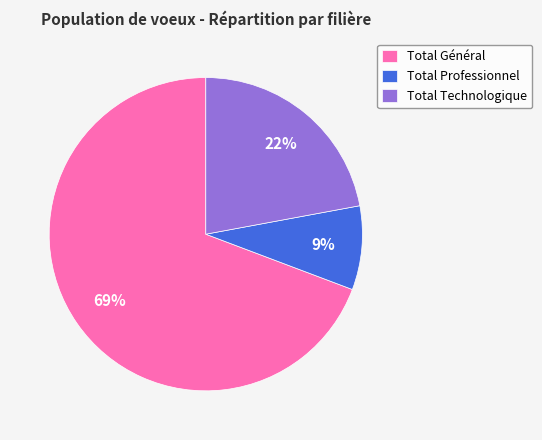

How many segments does this pie chart have?

3